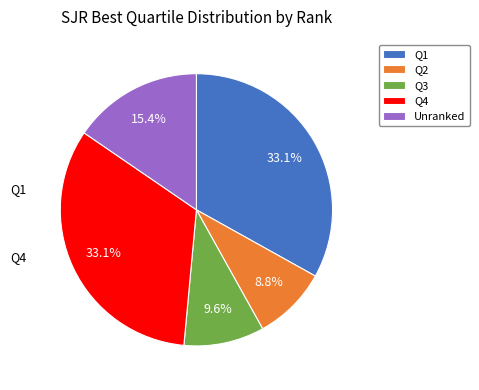

Does Unranked account for over 50% of the chart?

No